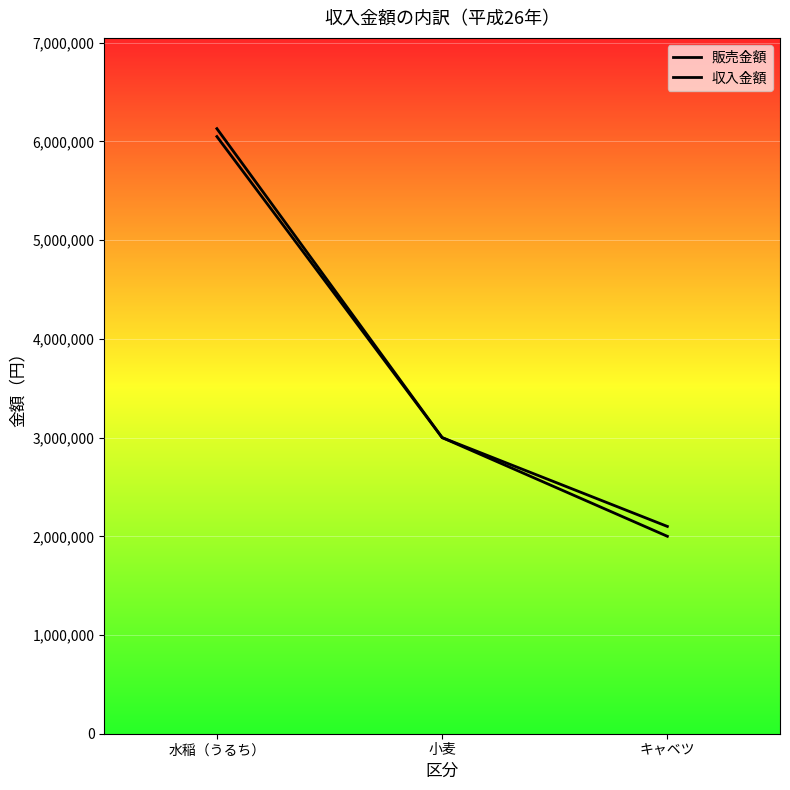

Reading right to left, transcribe all the data shown in this chart.

販売金額: キャベツ=2000000	小麦=3000000	水稲（うるち）=6050000
収入金額: キャベツ=2100000	小麦=3000000	水稲（うるち）=6130000